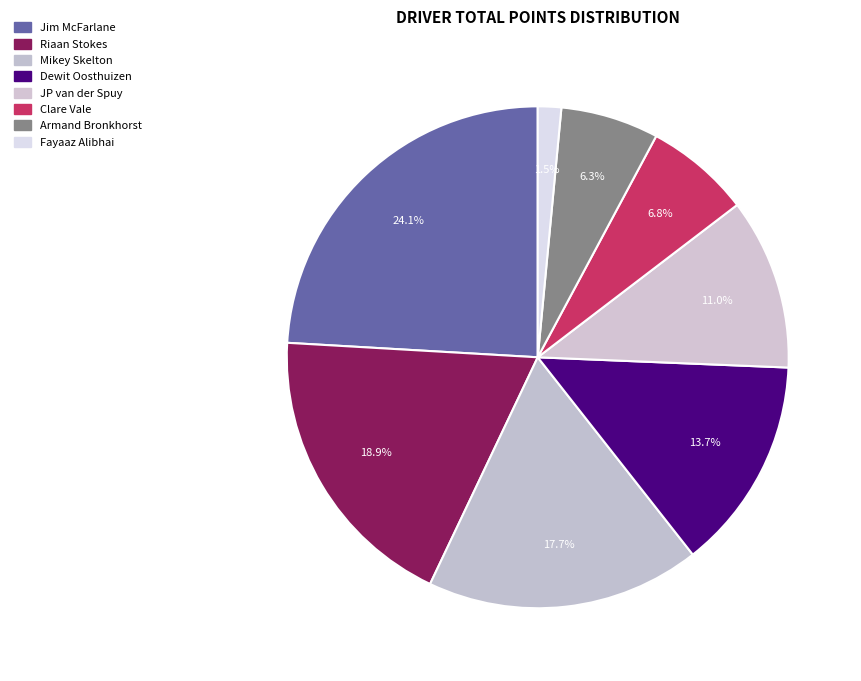

How many segments does this pie chart have?

8